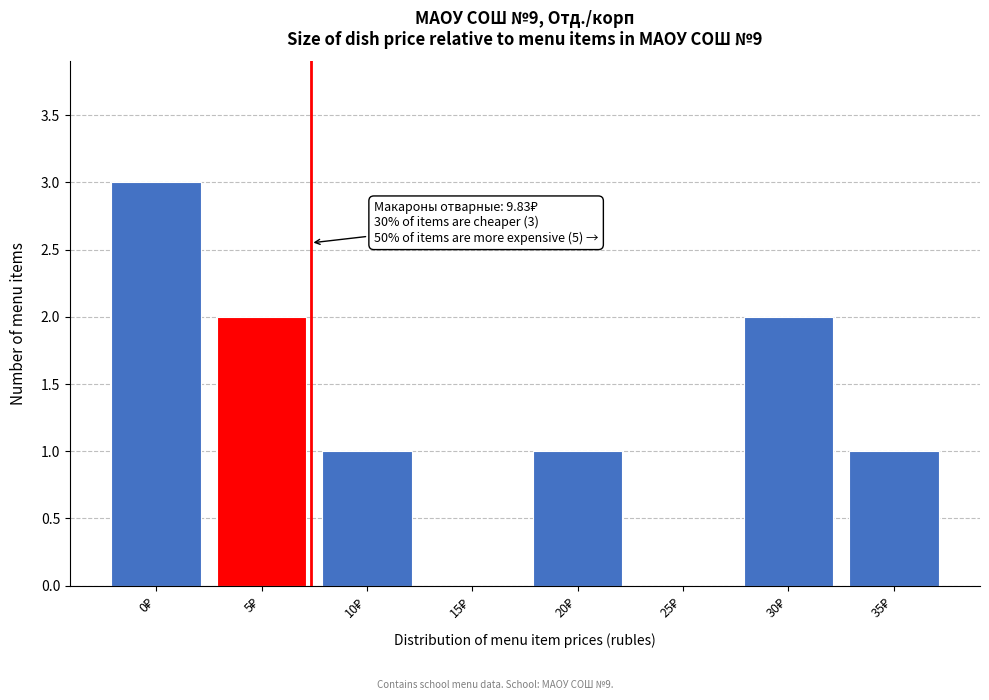

What is the maximum value shown in the chart?

3